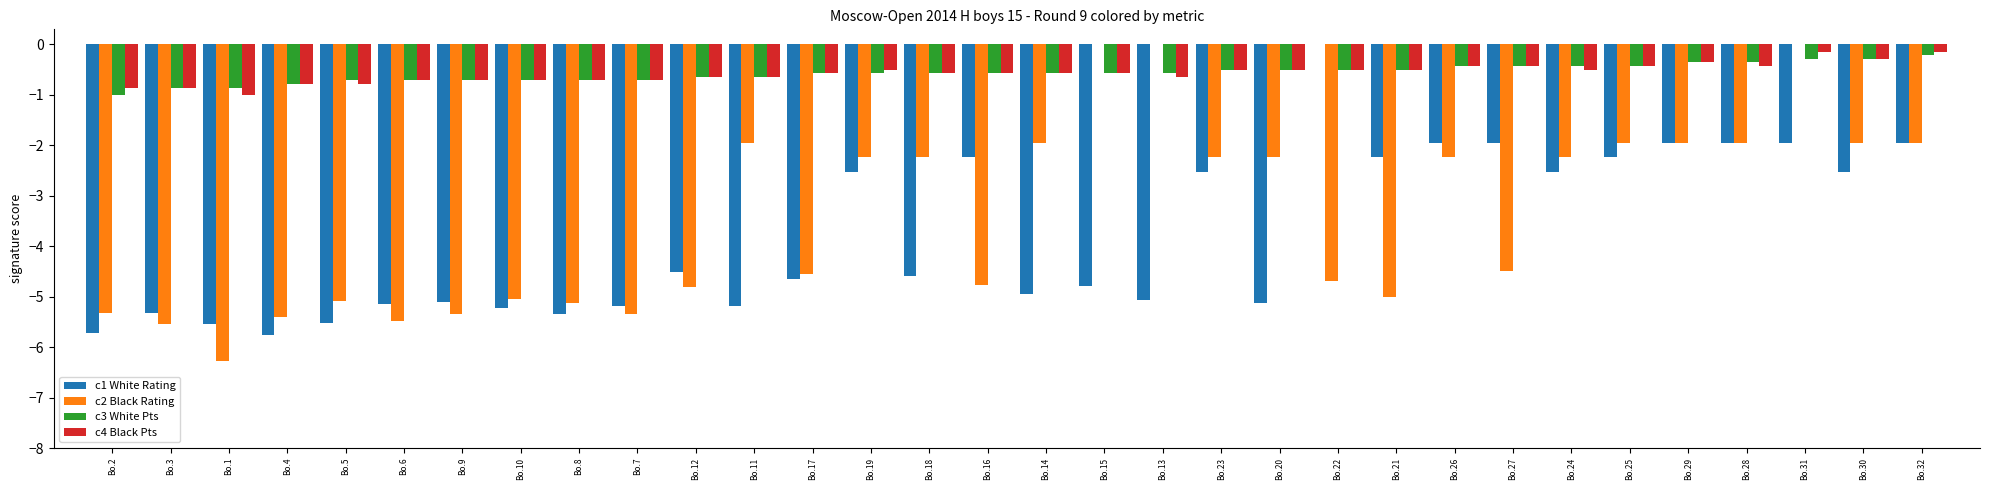

True or false: c2 Black Rating has a value of 0.0 at Bo.31.

True